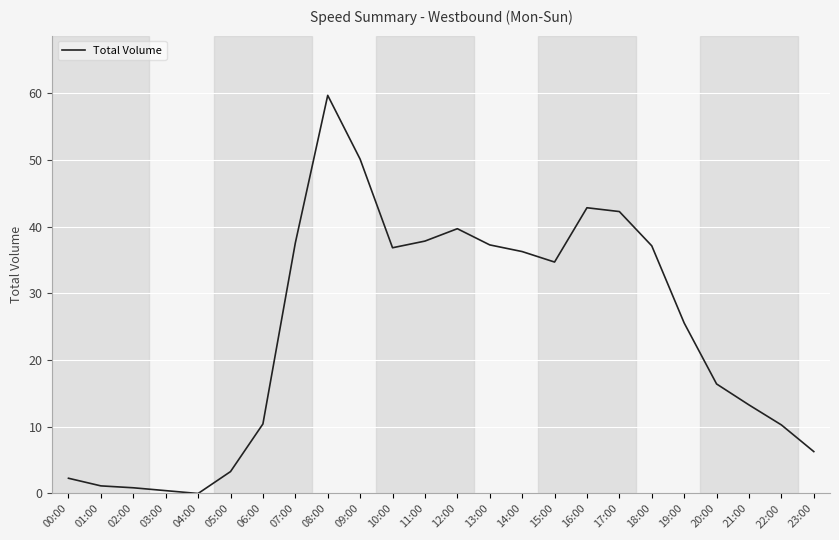

What is the average value?

24.3